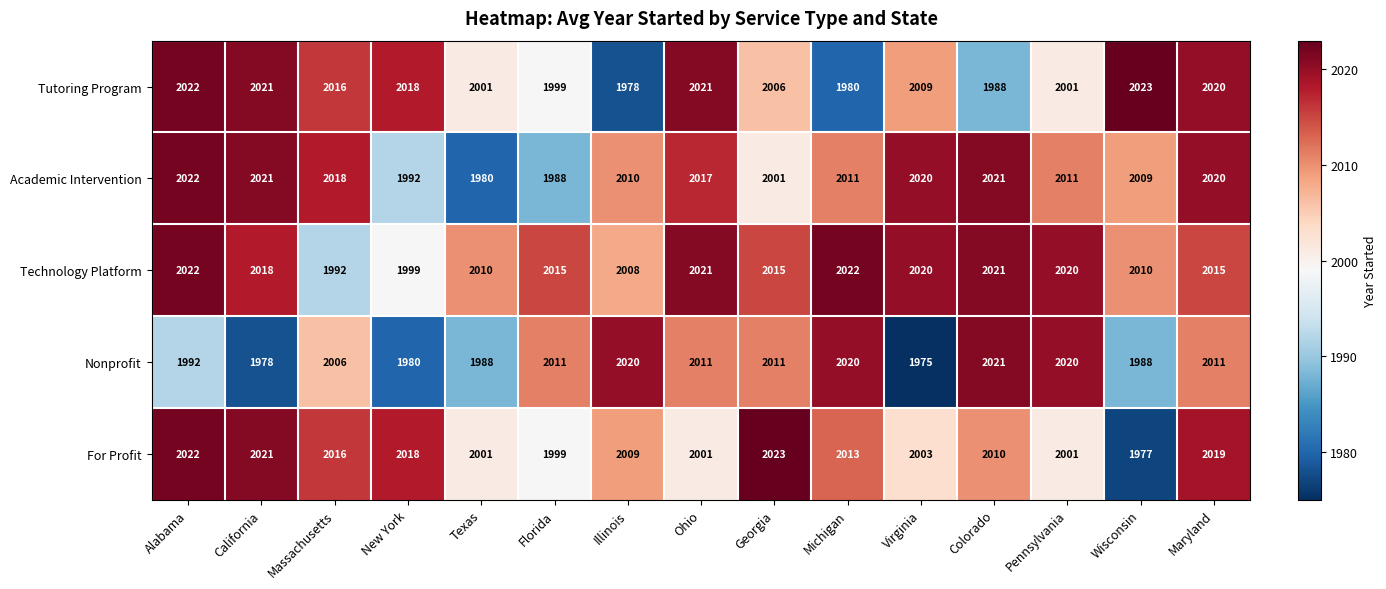

What is the spread (max minus min) of values at Maryland?

9